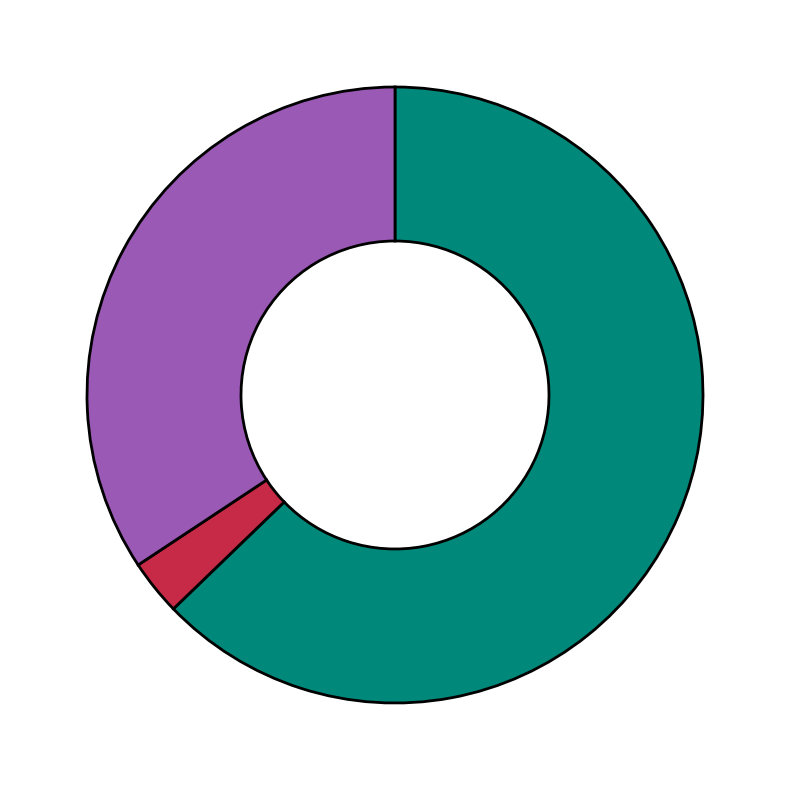

Does any single category account for the majority?

Yes